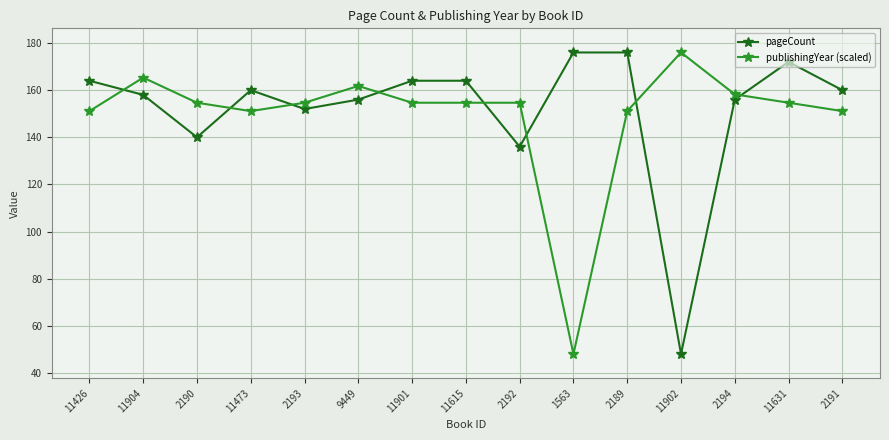

What are all the series names shown in the legend?

pageCount, publishingYear (scaled)